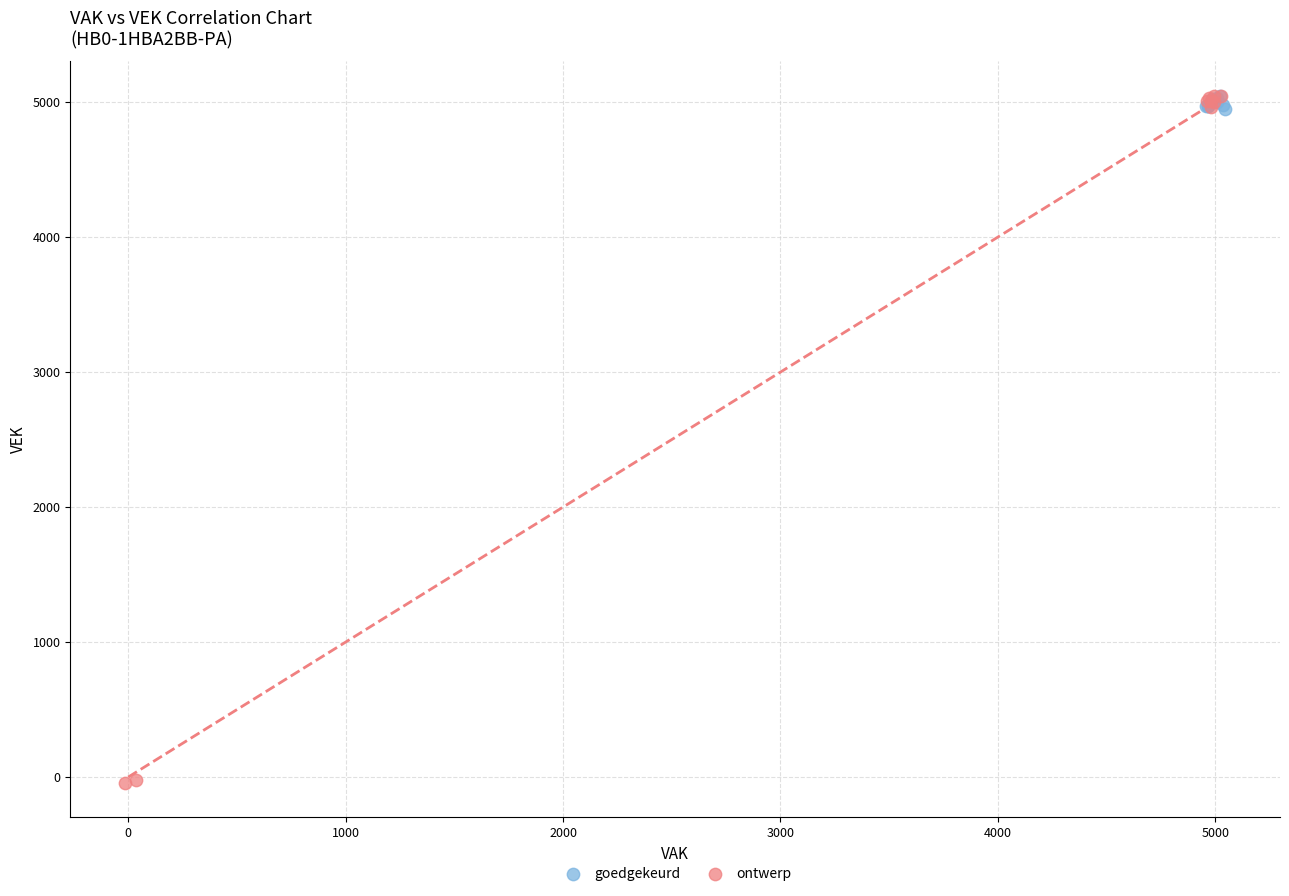

Which series reaches the minimum Y coordinate?

ontwerp